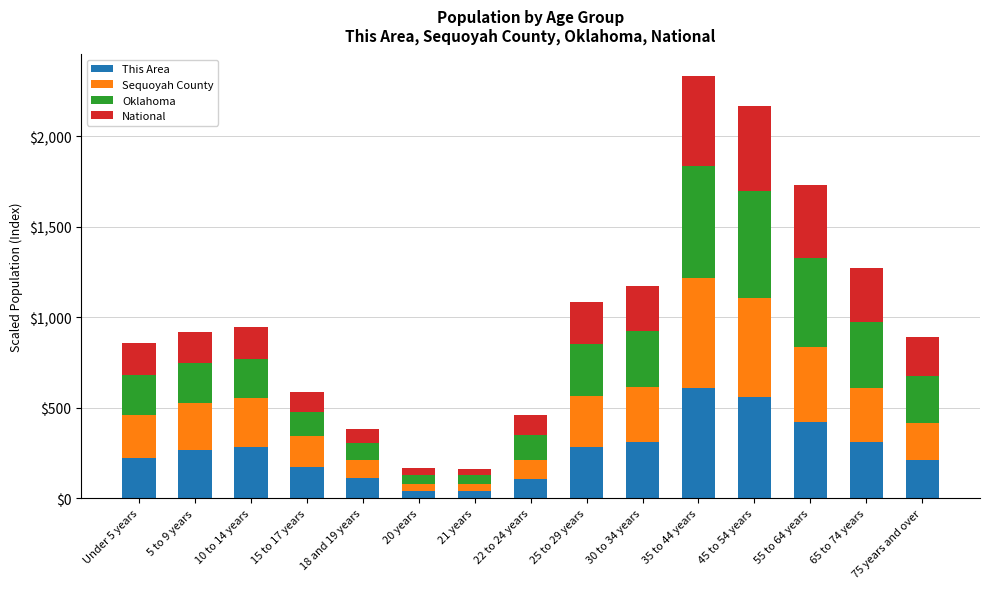

Which category has the highest value in the This Area series?

35 to 44 years